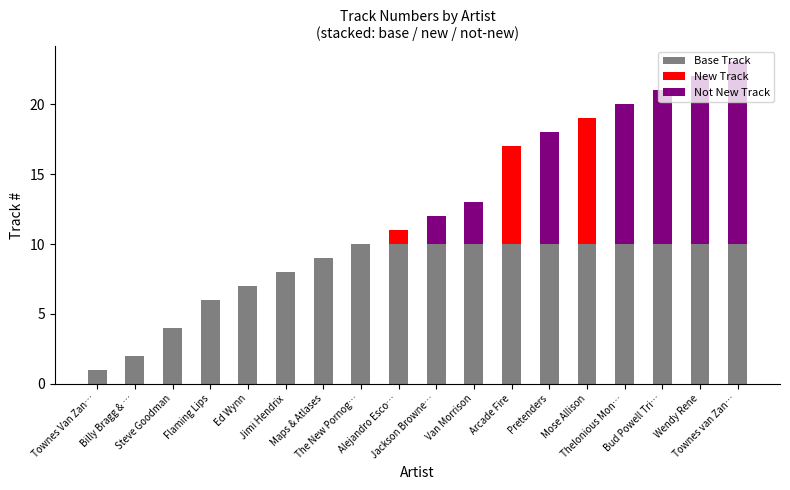

What is the sum of all Base Track values?

147